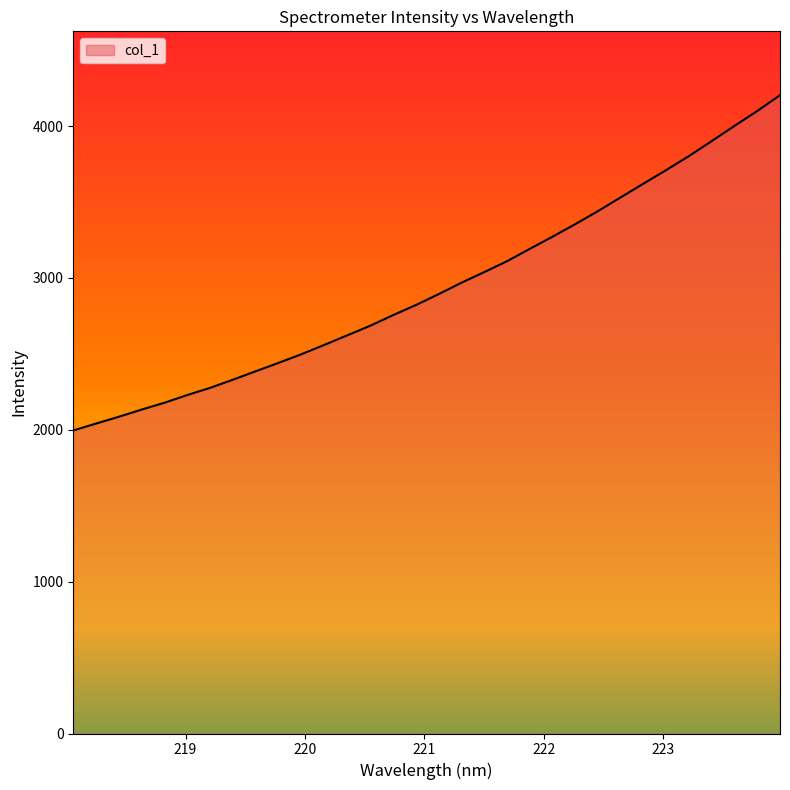

What is the maximum value shown in the chart?

4203.7